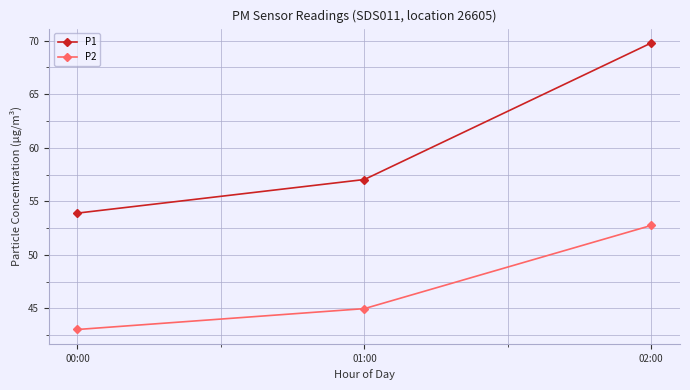

True or false: P1 has a value of 57.0 at 01:00.

True